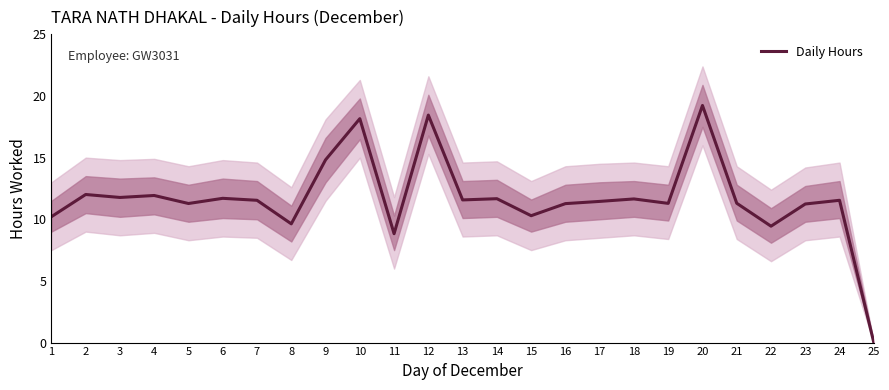

Reading right to left, list all the values displayed in this chart.

25=0.0	24=11.5	23=11.2	22=9.4	21=11.3	20=19.2	19=11.3	18=11.7	17=11.4	16=11.3	15=10.3	14=11.7	13=11.6	12=18.4	11=8.8	10=18.2	9=14.8	8=9.6	7=11.5	6=11.7	5=11.3	4=11.9	3=11.8	2=12.0	1=10.2